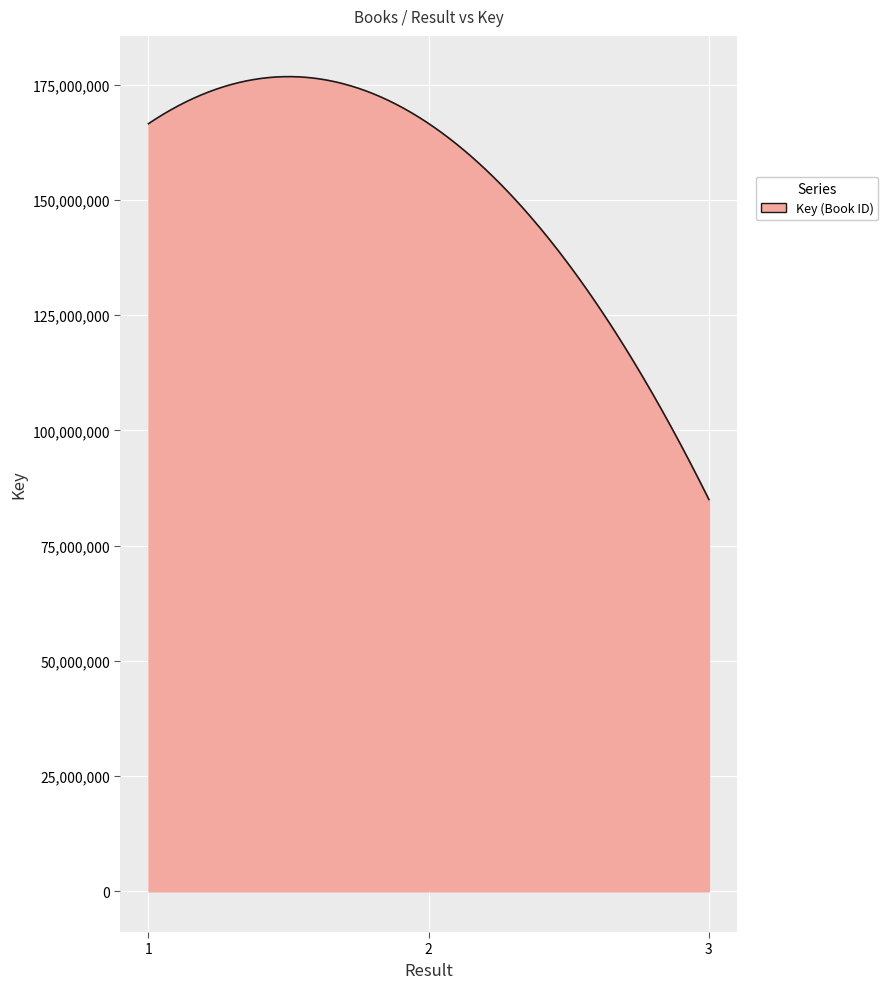

What is the average value?

152866709.5